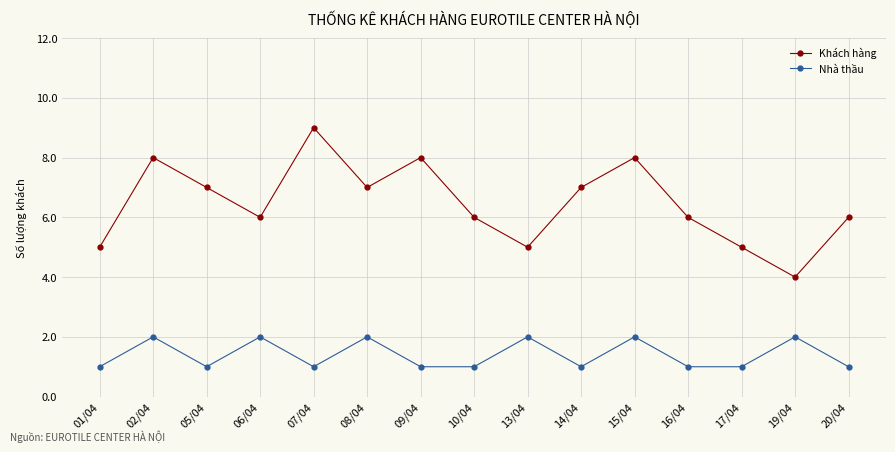

Which series has the largest total across all categories?

Khách hàng